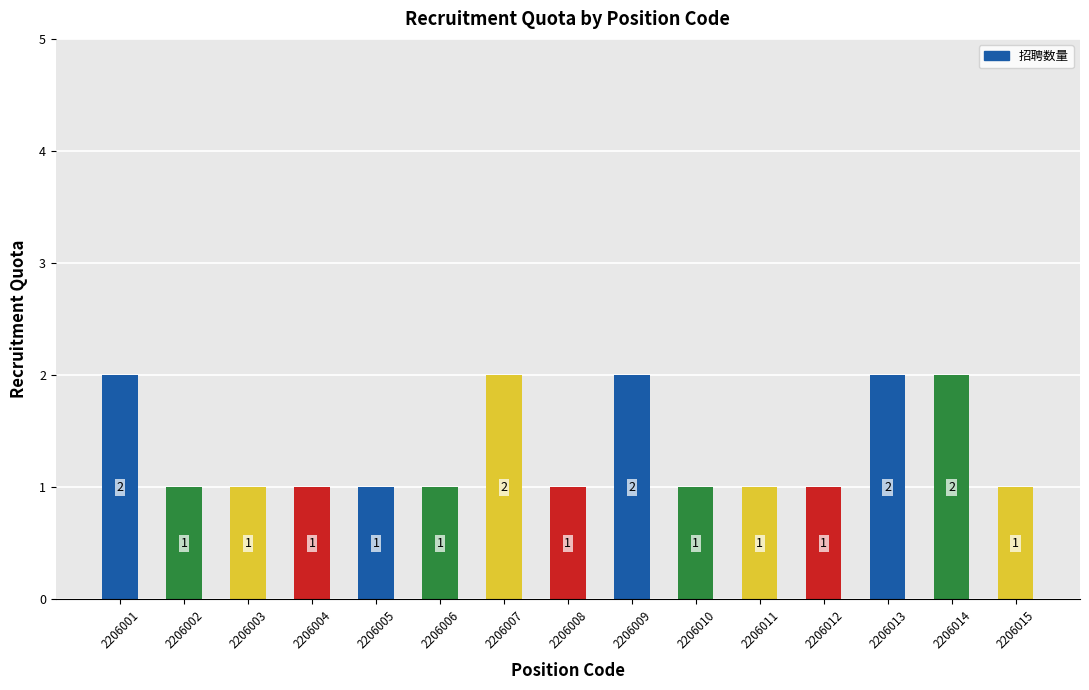

What is the value of the 12th bar from the left?

1